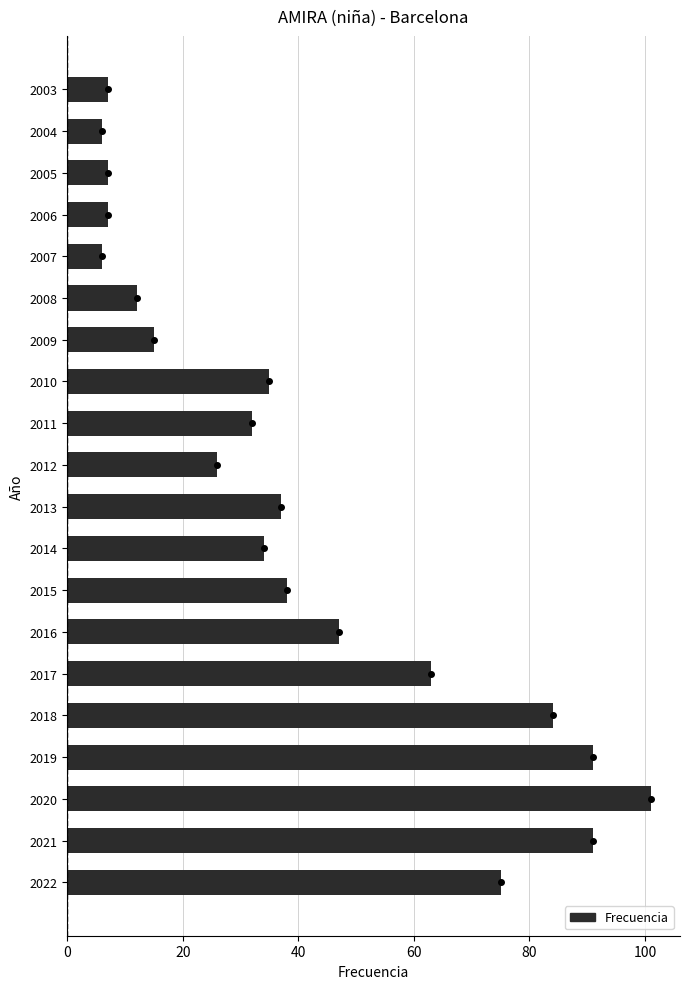

Reading bottom to top, list all the values displayed in this chart.

2022=75	2021=91	2020=101	2019=91	2018=84	2017=63	2016=47	2015=38	2014=34	2013=37	2012=26	2011=32	2010=35	2009=15	2008=12	2007=6	2006=7	2005=7	2004=6	2003=7